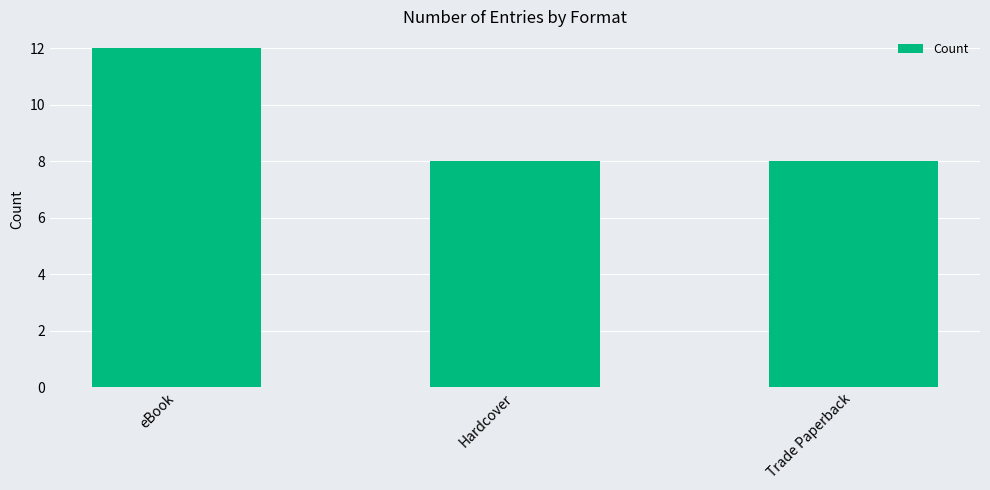

What is the maximum value shown in the chart?

12